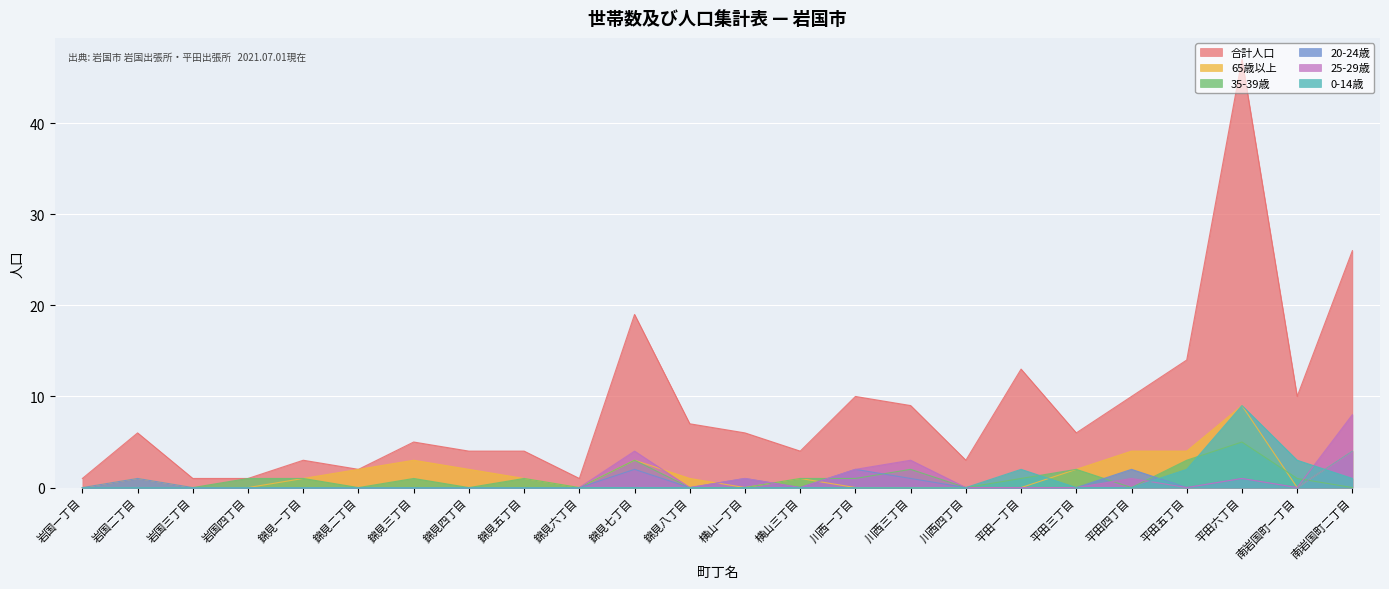

What position from the right is 平田三丁目?

6